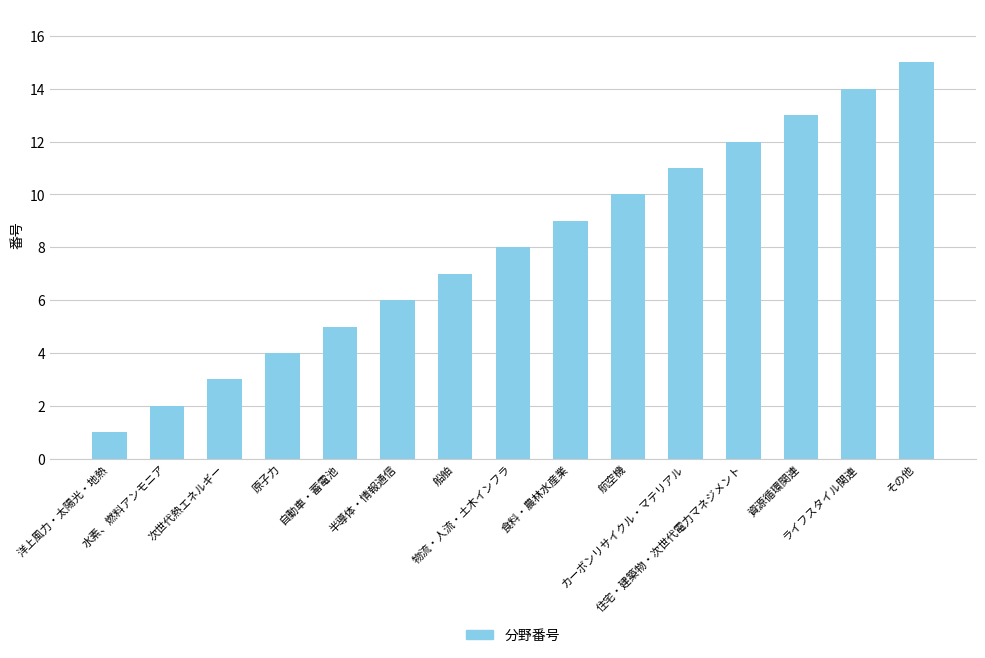

How many data points does each series have?

15